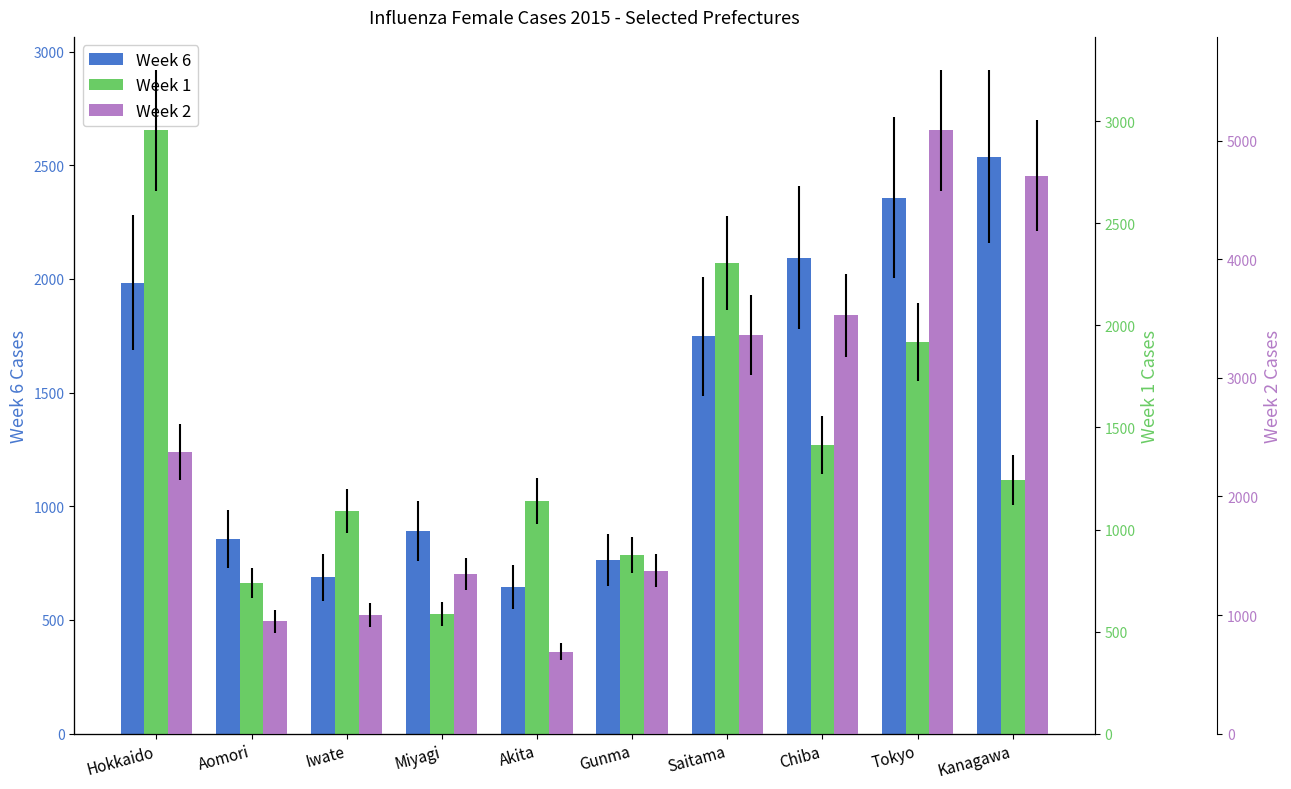

How many categories are shown in the chart?

10